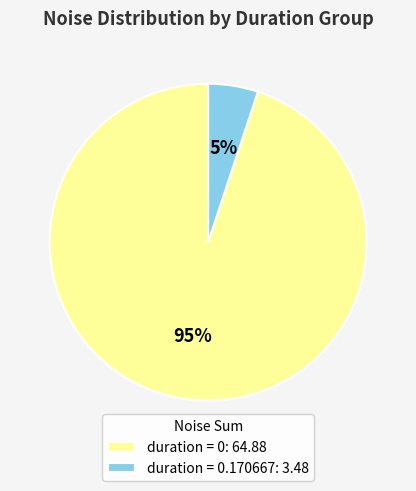

To the nearest percent, what portion does duration = 0: 64.88 represent?

95%